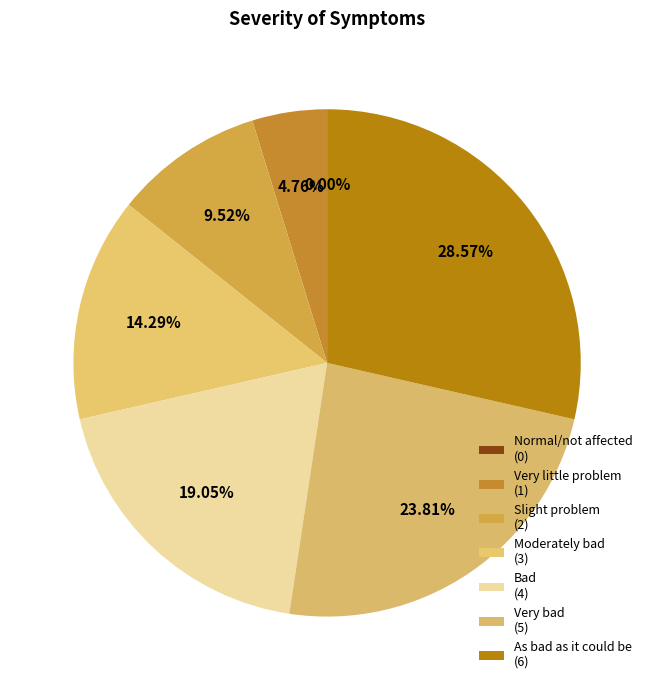

How many segments does this pie chart have?

7